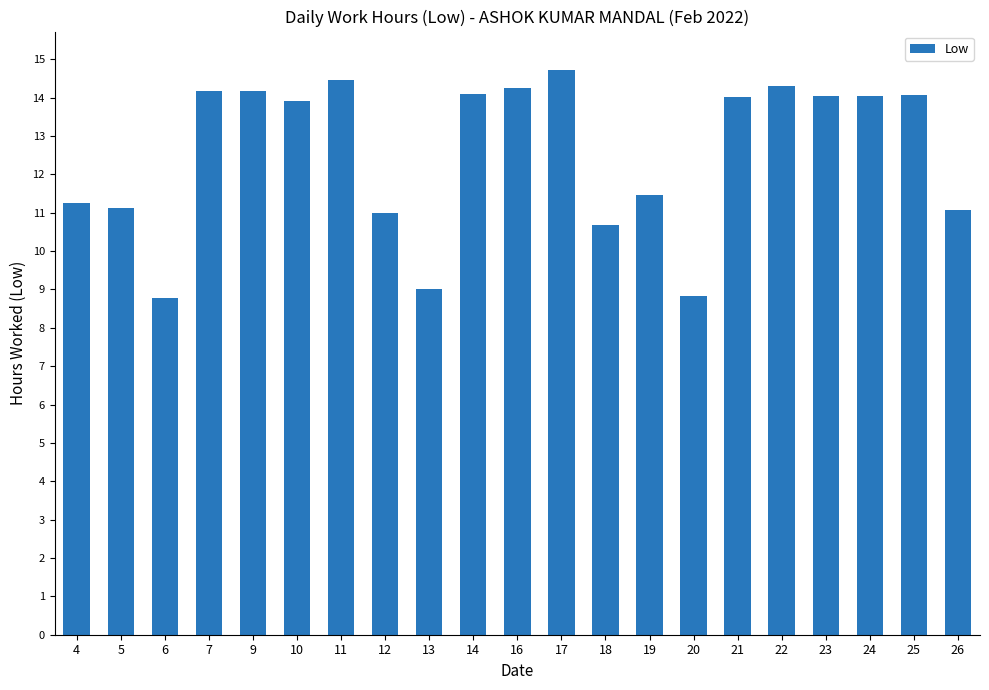

How many values are below 14?

10